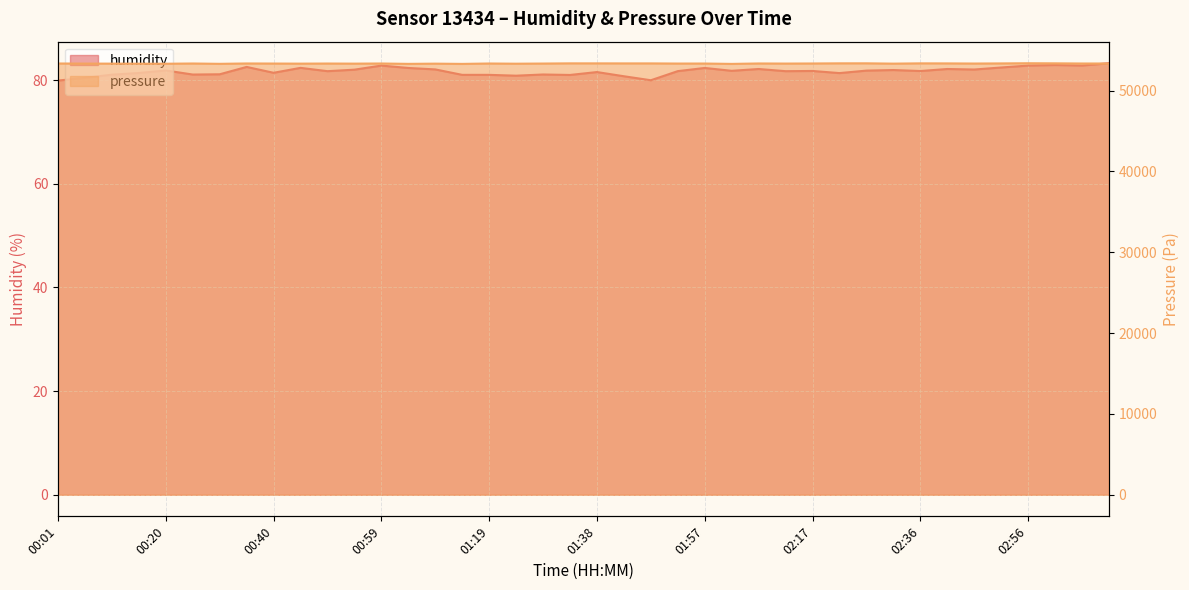

What is the difference between the humidity values at 01:33 and 00:11?

0.1